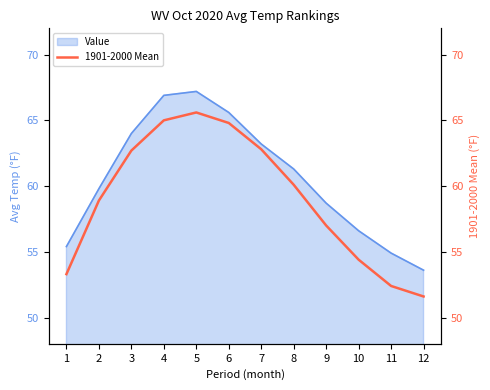

True or false: there are more than 2 points higher than both neighbors.

False